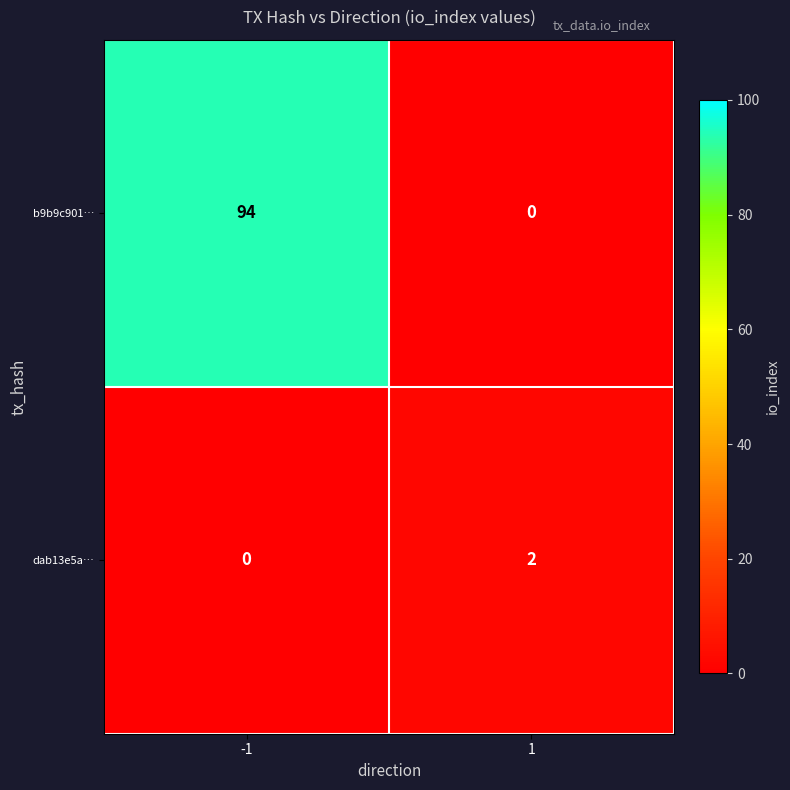

What is the total value across all series at -1?

94